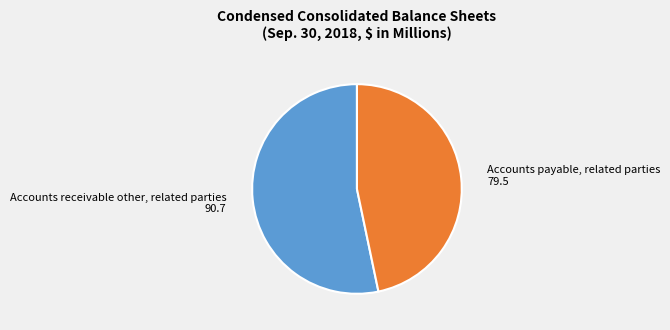

Does any single category account for the majority?

Yes